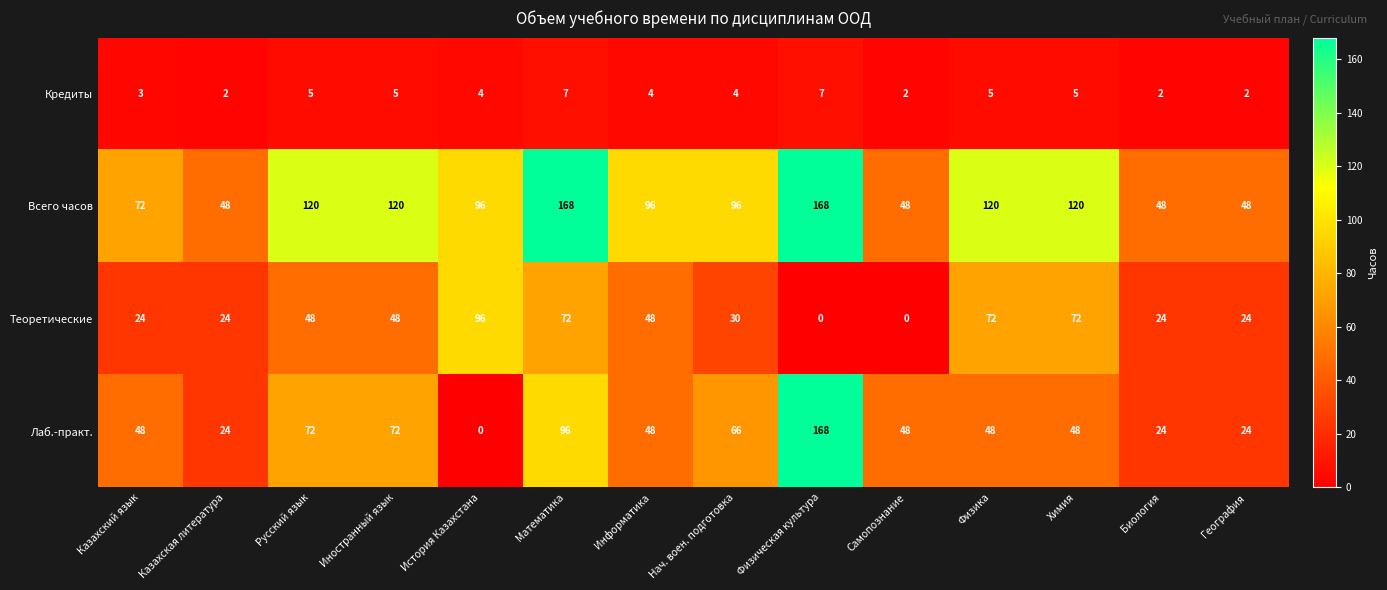

How many Кредиты values are between 2 and 5?

12